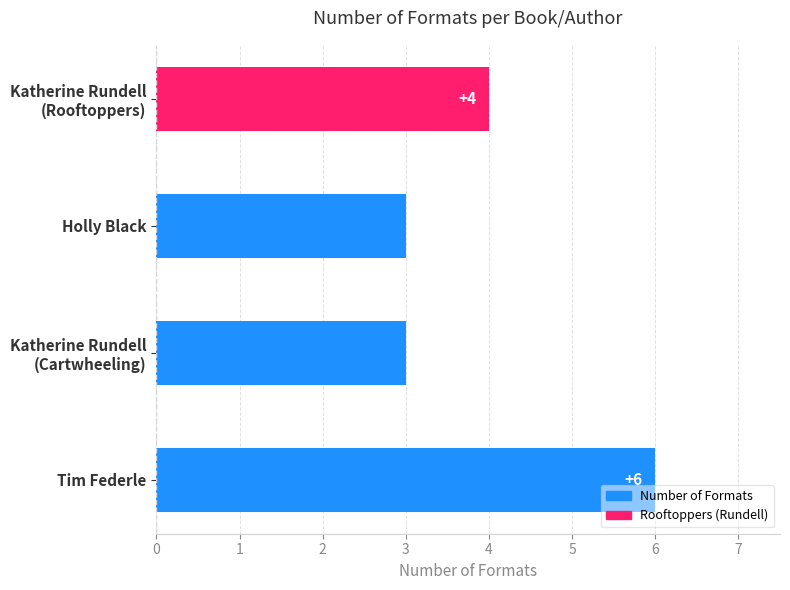

What is the minimum value shown in the chart?

3